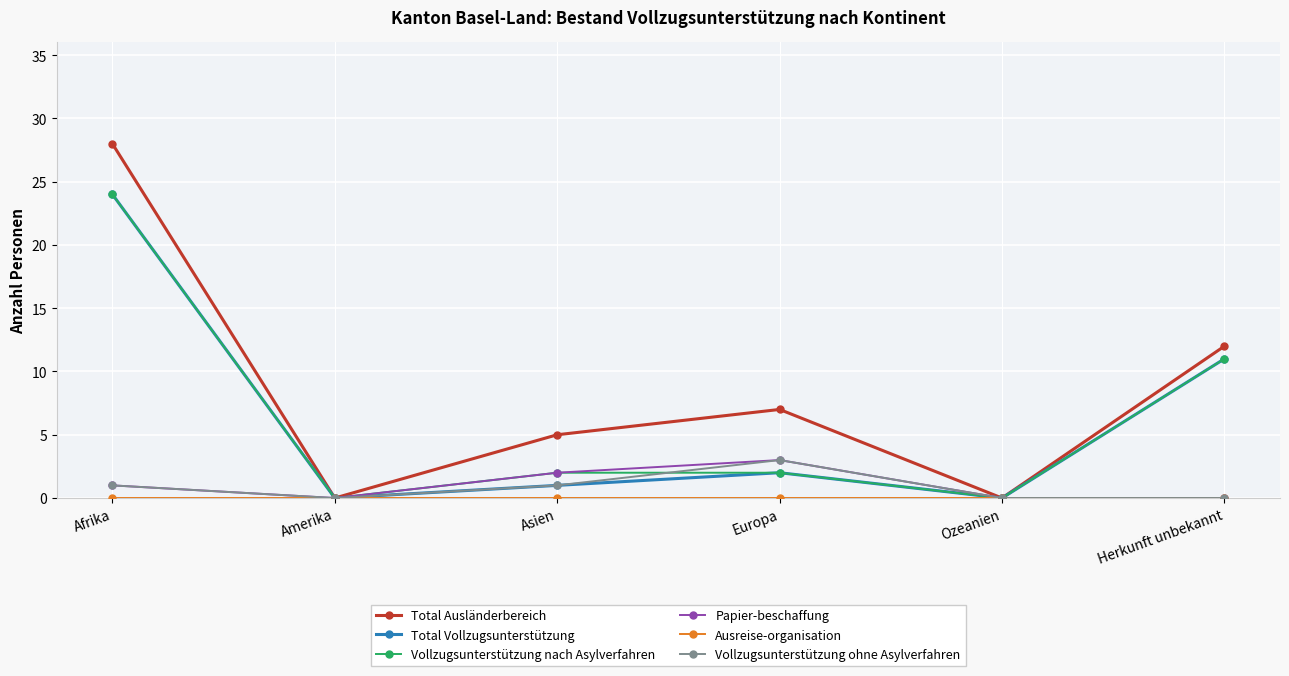

How many lines are shown in the chart?

6